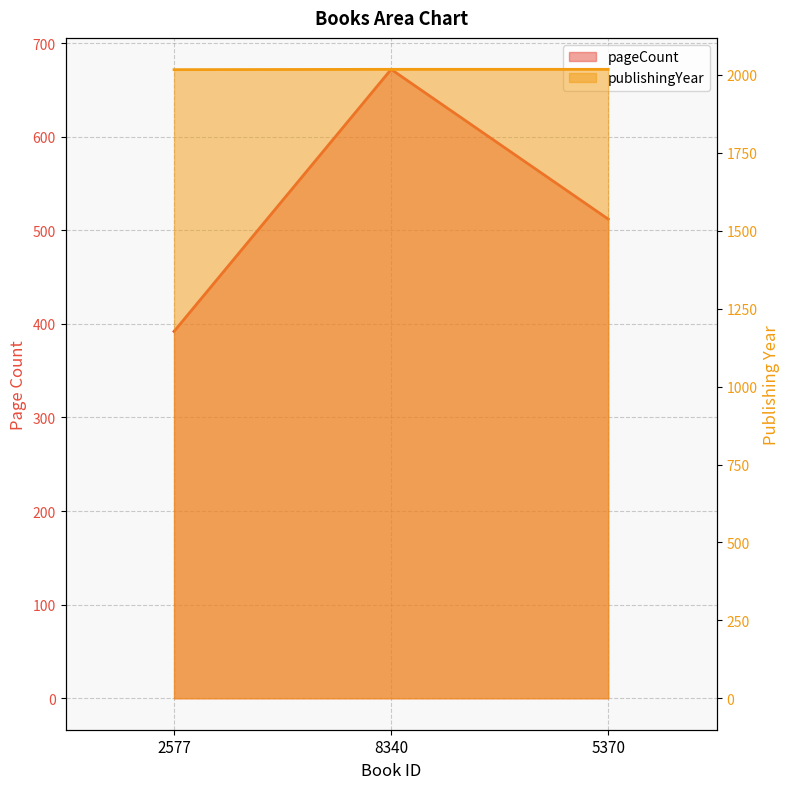

What is the difference between the maximum and minimum values in the pageCount series?

280